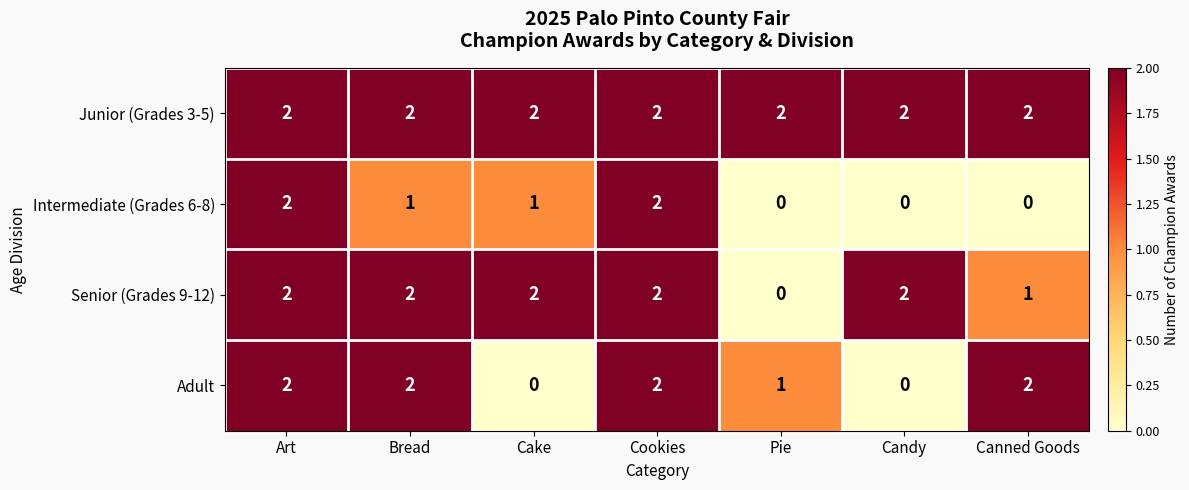

The value of Adult at Art is 2. True or false?

True